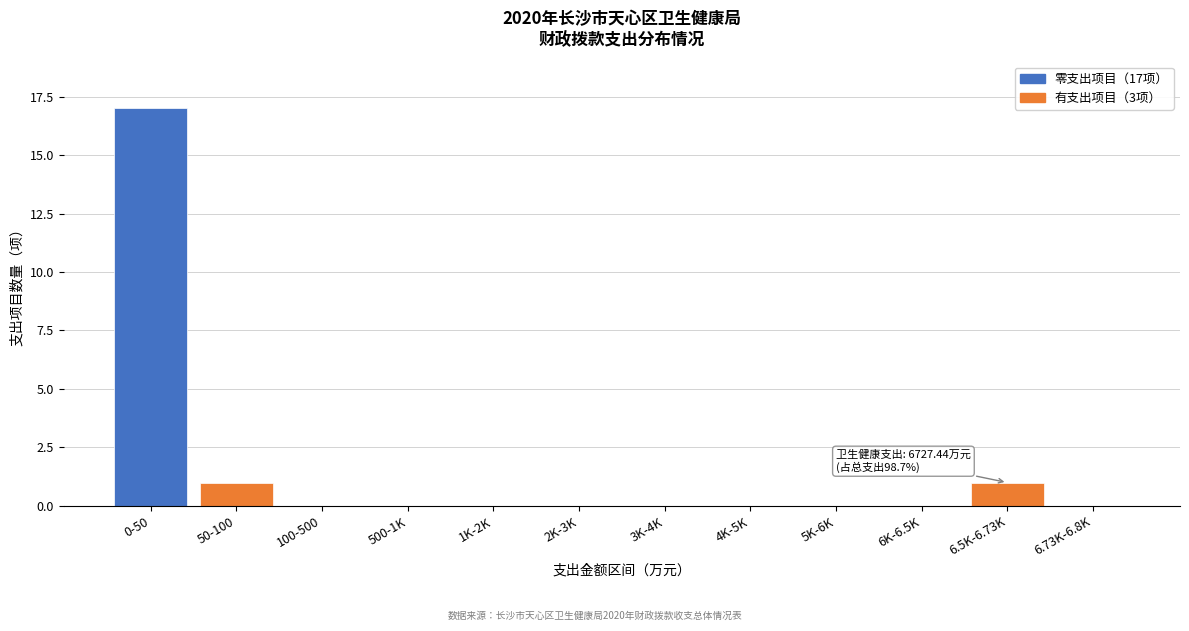

Reading left to right, transcribe all the data shown in this chart.

0-50=17	50-100=1	100-500=0	500-1K=0	1K-2K=0	2K-3K=0	3K-4K=0	4K-5K=0	5K-6K=0	6K-6.5K=0	6.5K-6.73K=1	6.73K-6.8K=0